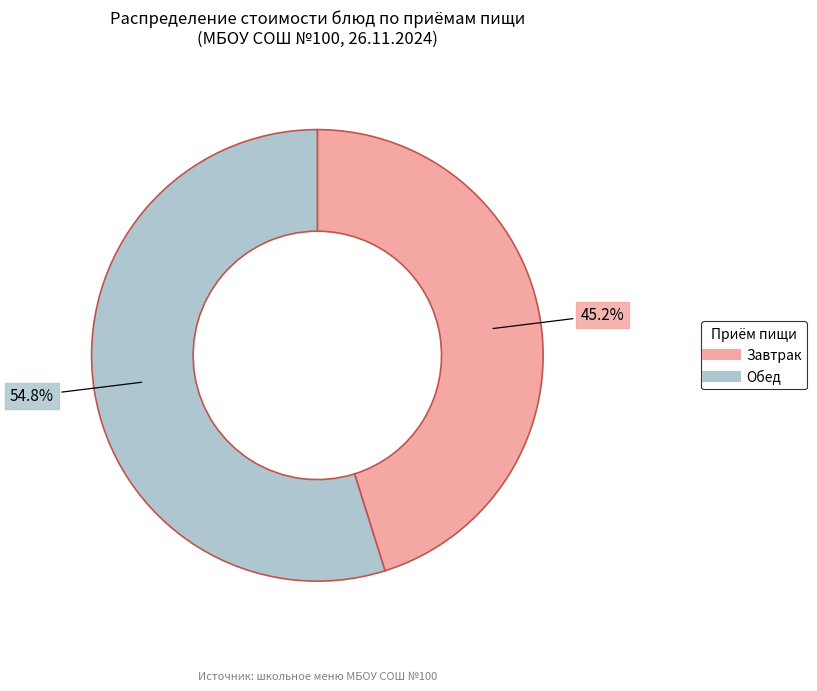

Is there any slice that represents more than half of the pie?

Yes